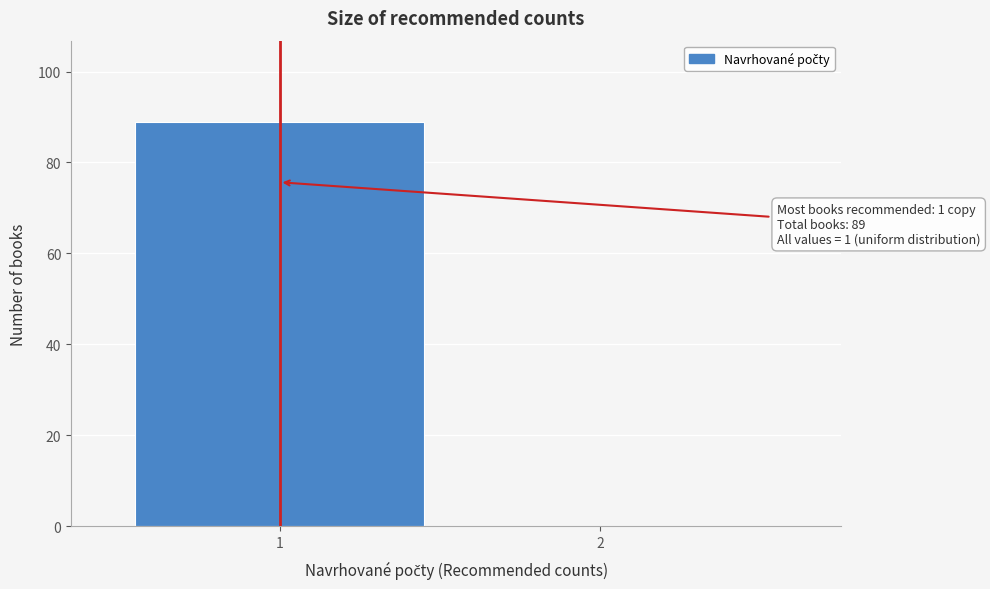

Reading left to right, transcribe all the data shown in this chart.

1=89	2=0